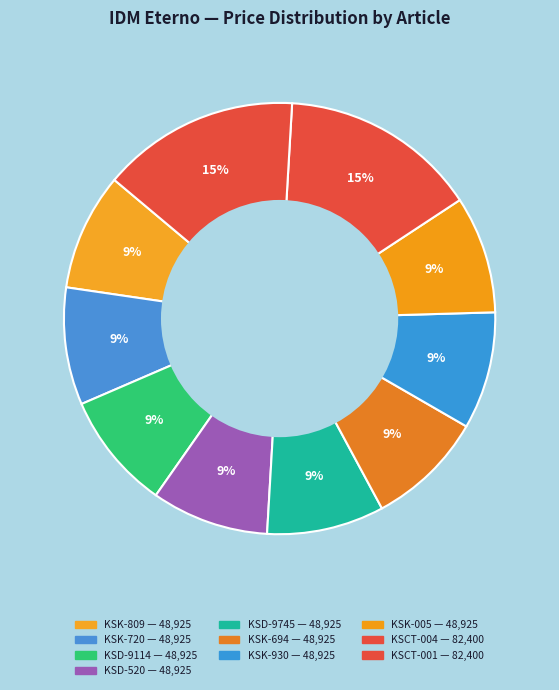

Count the number of slices in the pie.

10